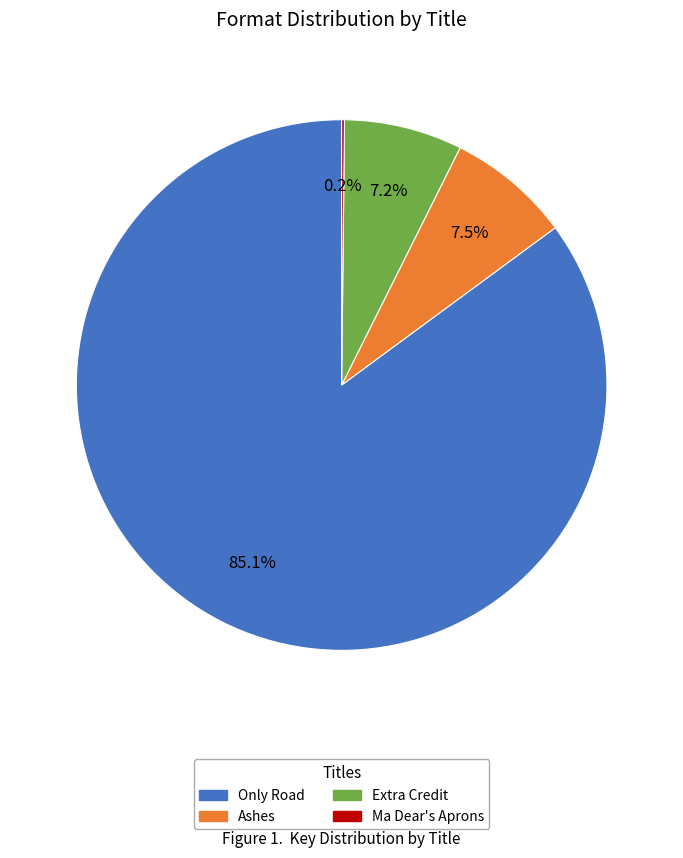

Which slice is the largest?

Only Road